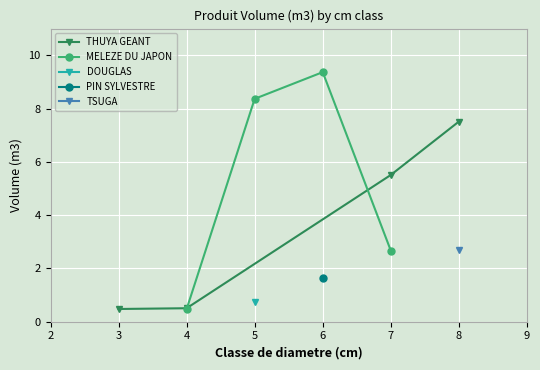

What is the sum of all THUYA GEANT values?

14.0